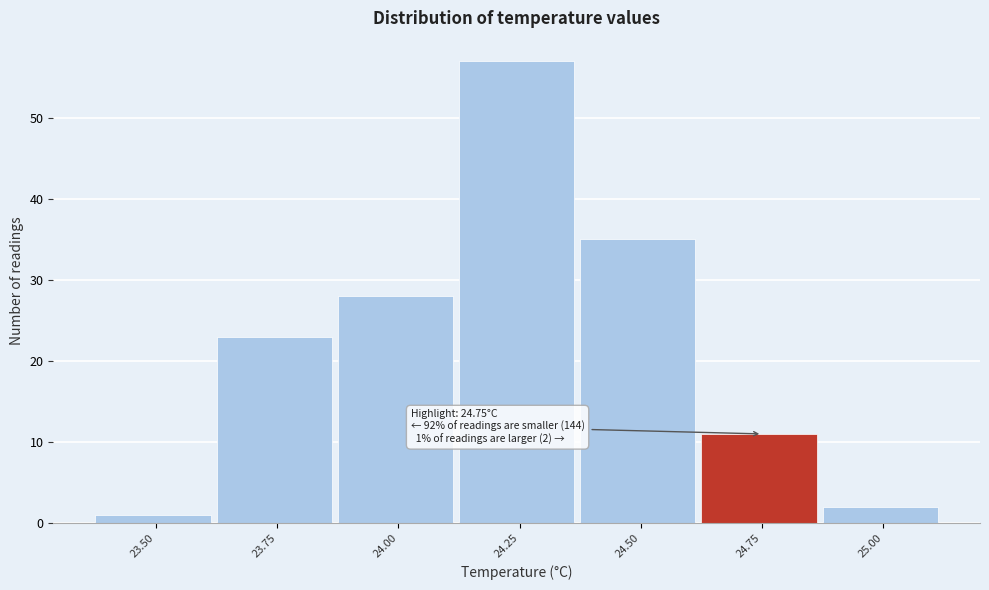

Reading left to right, extract all data points from this chart.

1	23	28	57	35	11	2